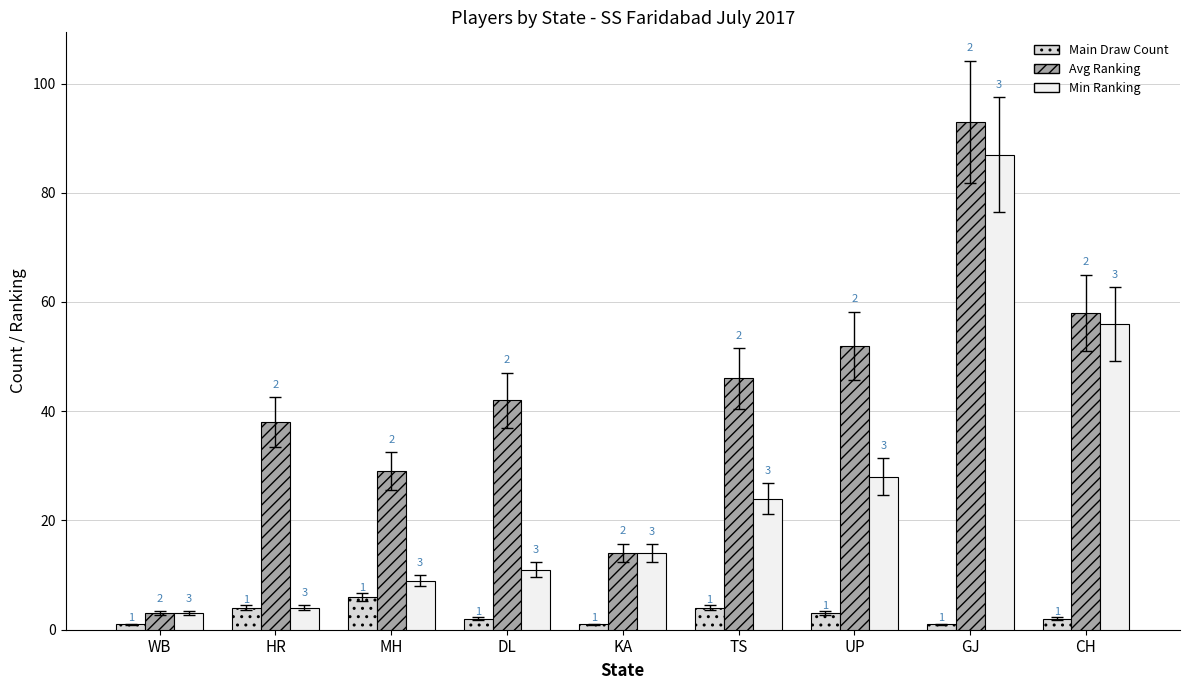

What is the difference between the maximum and minimum values in the Avg Ranking series?

90